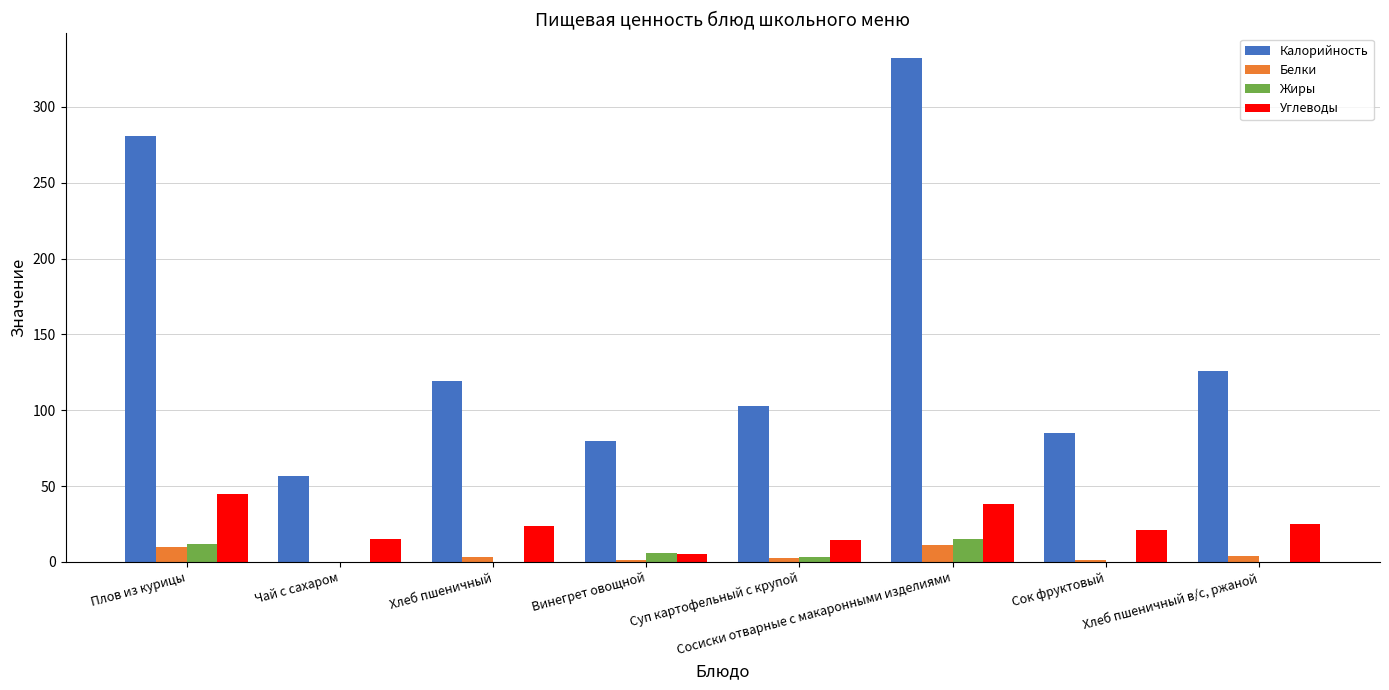

At which category is the sum across all series the highest?

Сосиски отварные с макаронными изделиями